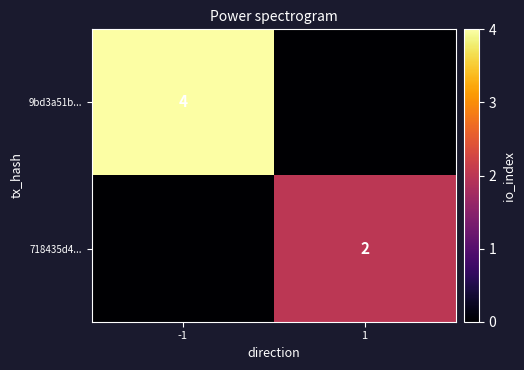

Is the value of 718435d4... at 1 greater than the value of 9bd3a51b... at -1?

No